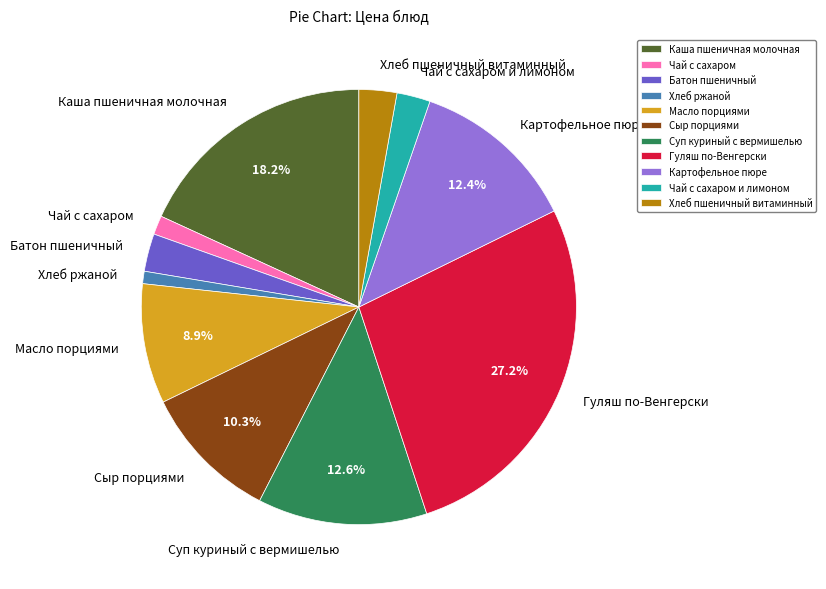

Is Чай с сахаром и лимоном the majority of the pie?

No